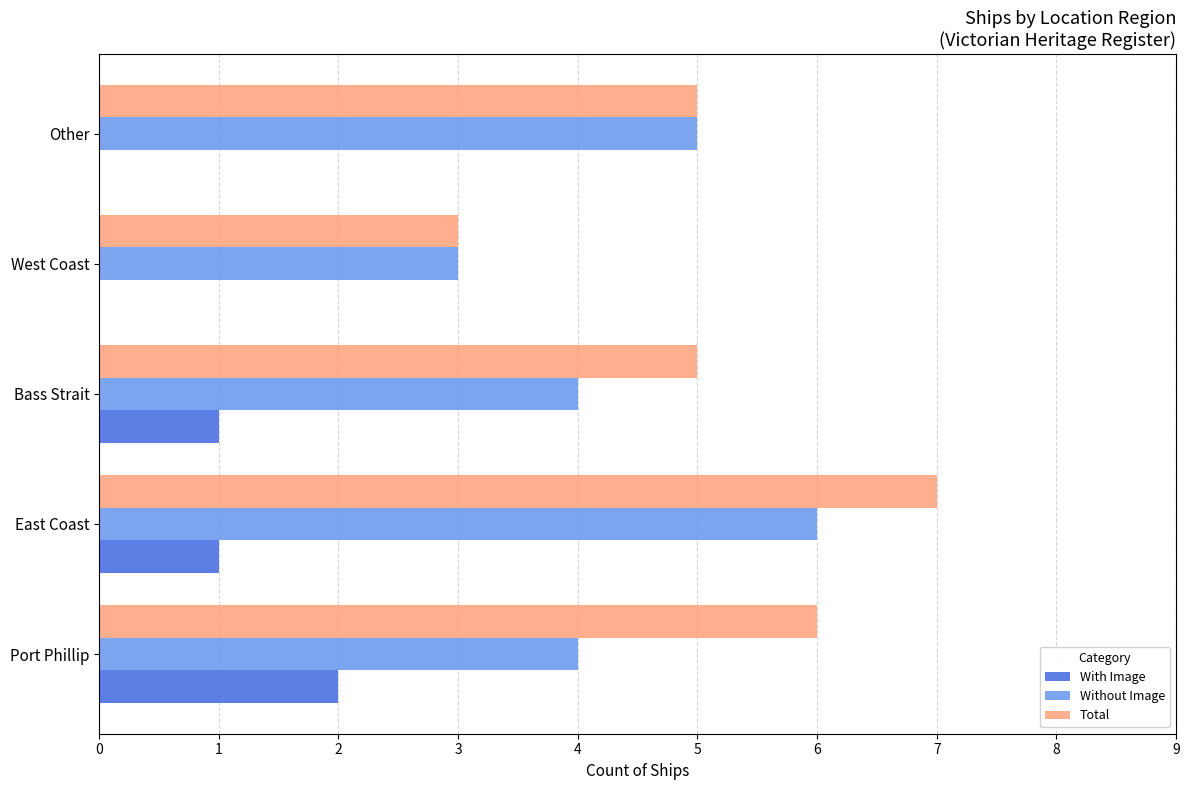

What is the sum of the Total values at West Coast and Other?

8